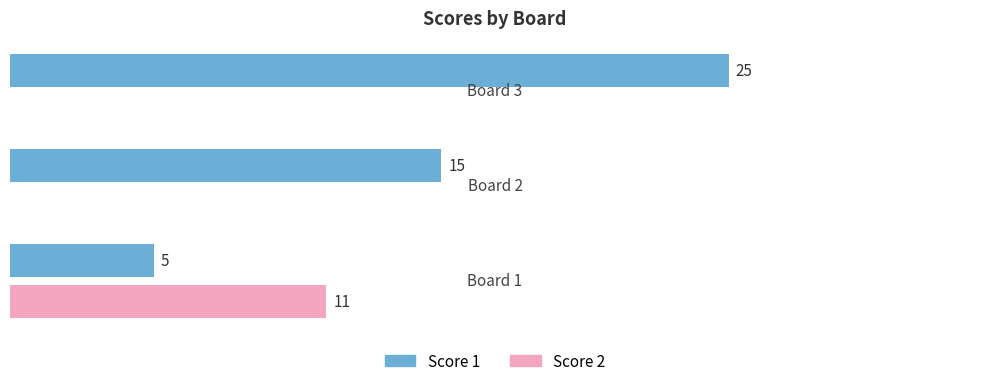

What are all the series names shown in the legend?

Score 1, Score 2